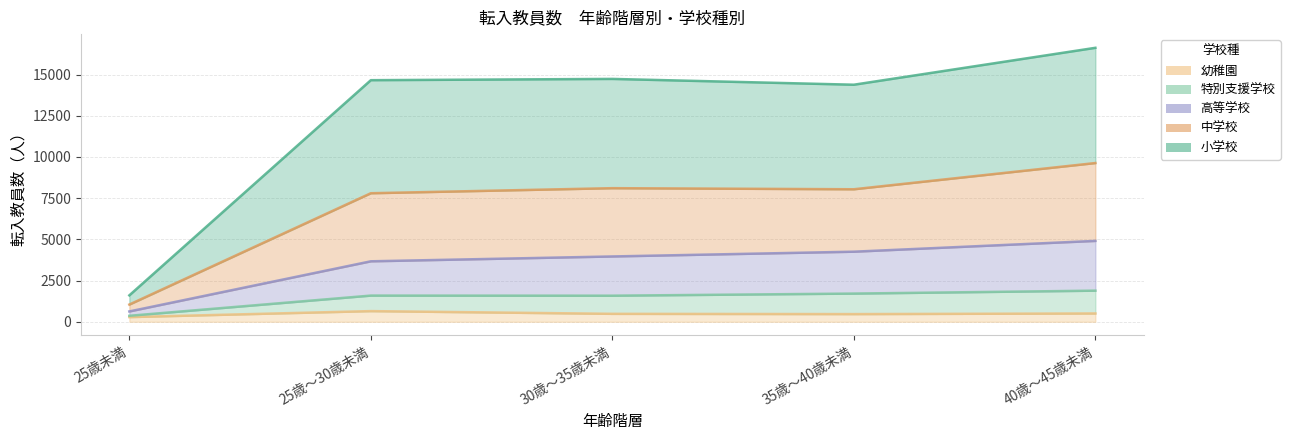

What is the average value of the 幼稚園 series?

477